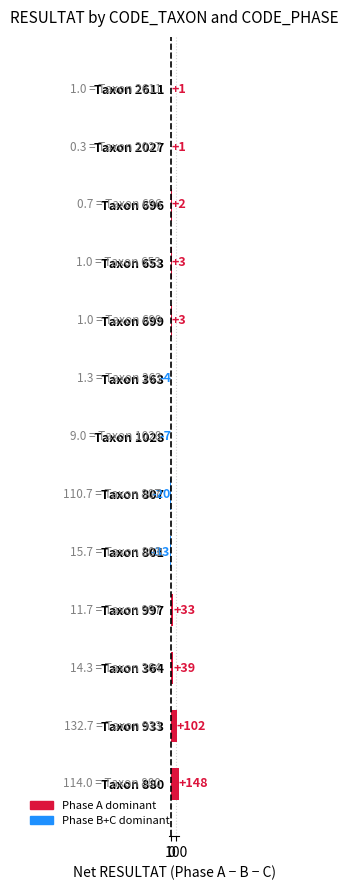

What is the sum of the values at Taxon 807 and Taxon 696?

-18